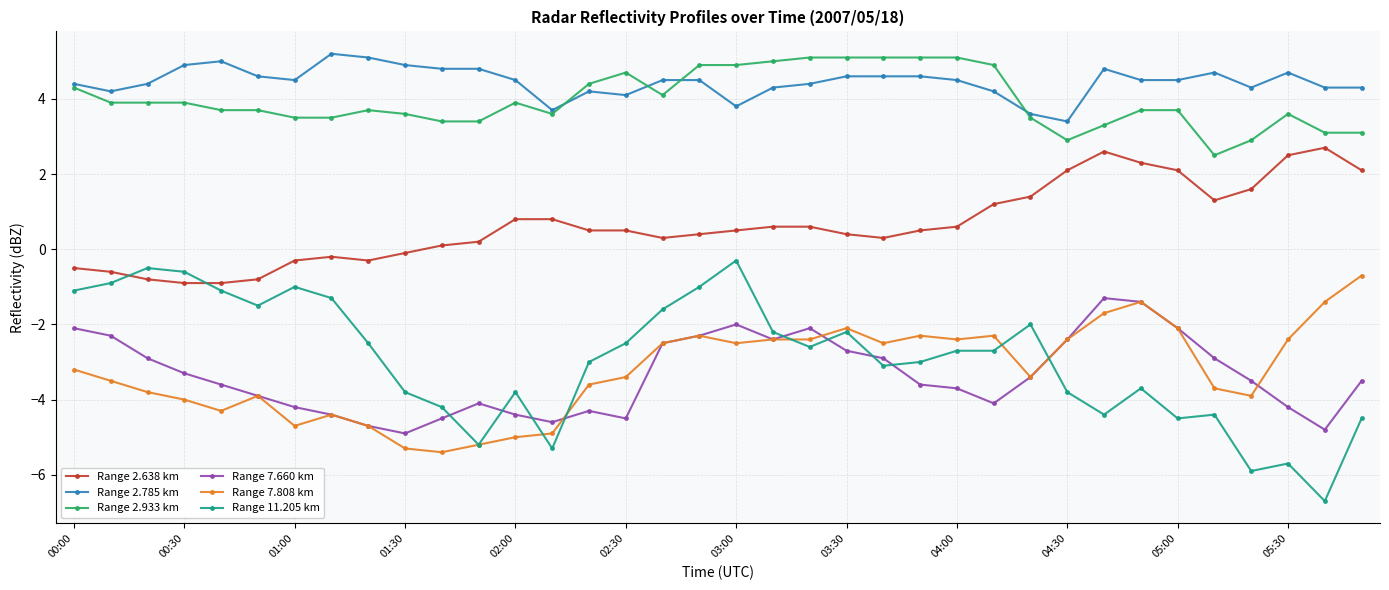

What is the difference between the maximum and minimum values in the Range 2.638 km series?

3.6